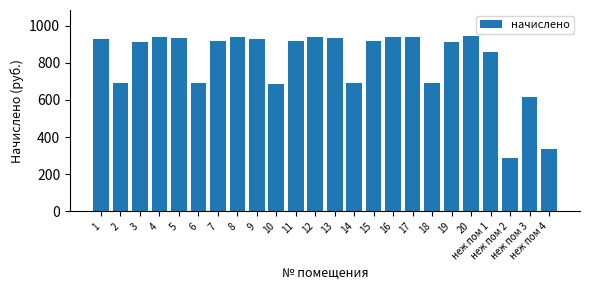

What is the difference between the values at 7 and неж пом 1?

62.0